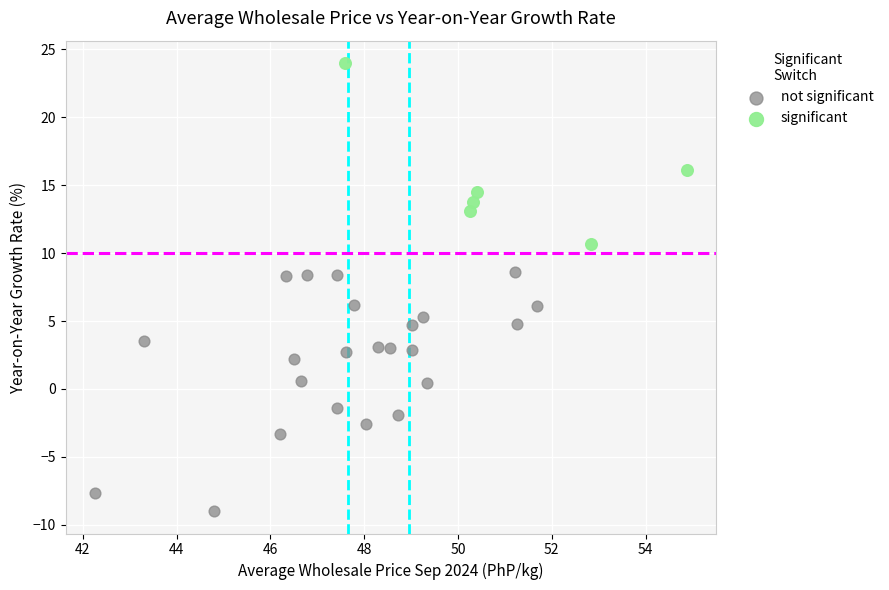

Which series reaches the maximum Y coordinate?

significant